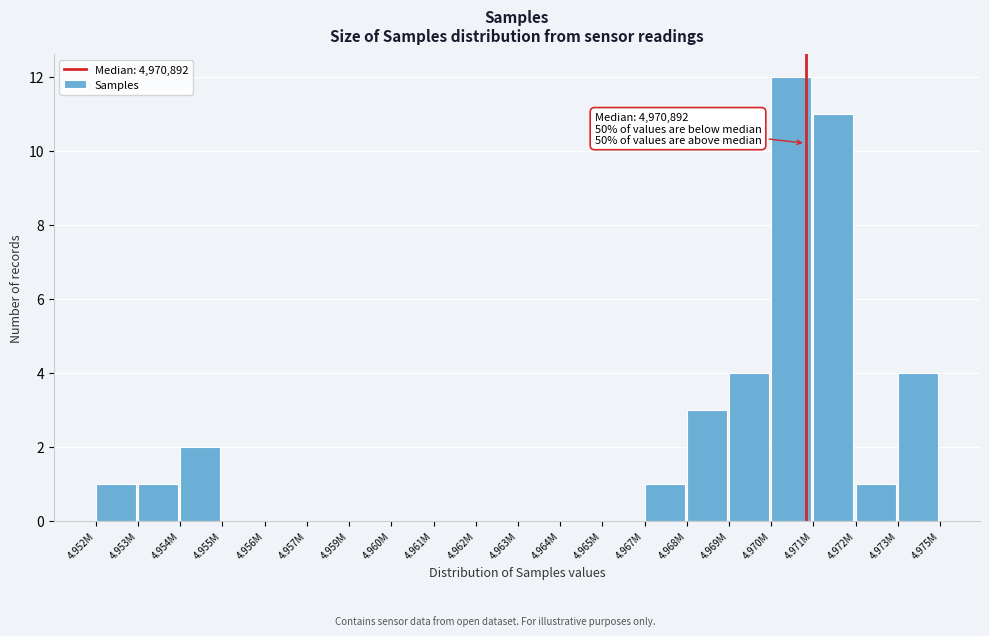

Reading right to left, extract all data points from this chart.

4.973M=4	4.972M=1	4.971M=11	4.970M=12	4.969M=4	4.968M=3	4.967M=1	4.965M=0	4.964M=0	4.963M=0	4.962M=0	4.961M=0	4.960M=0	4.959M=0	4.957M=0	4.956M=0	4.955M=0	4.954M=2	4.953M=1	4.952M=1